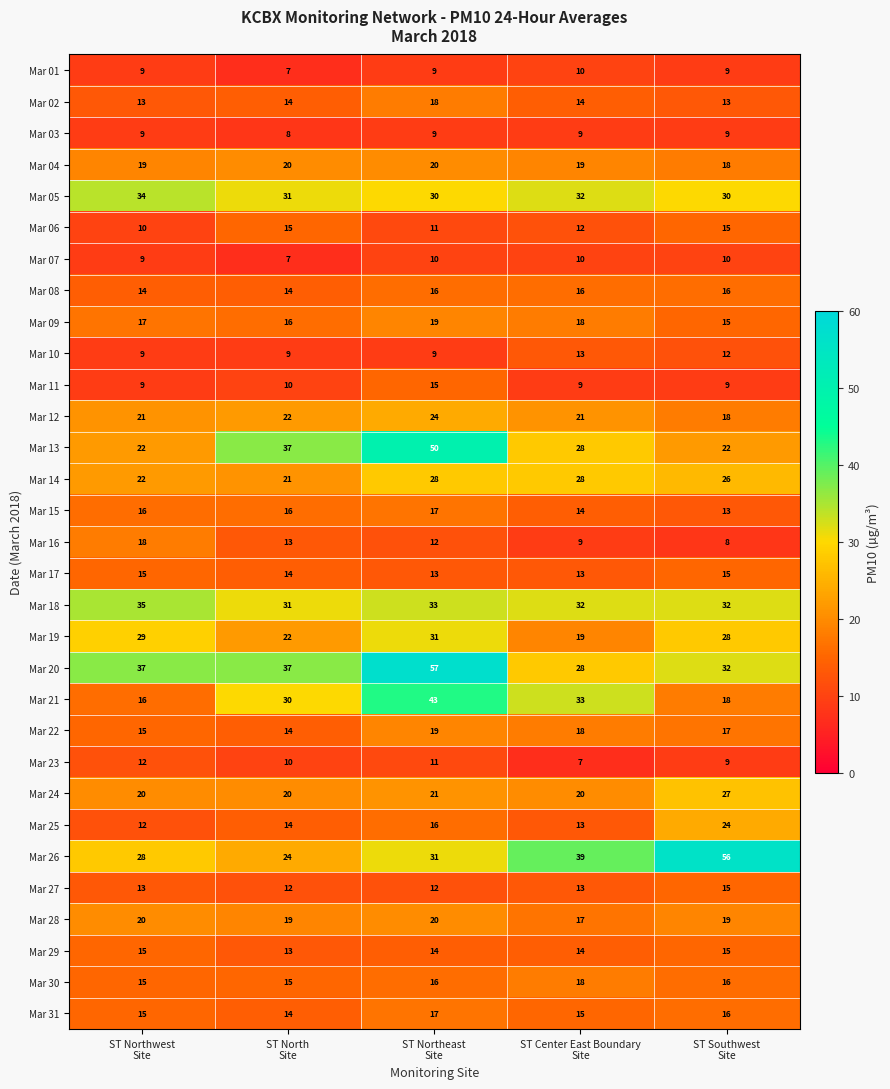

At how many categories does at least one series exceed 16?

5